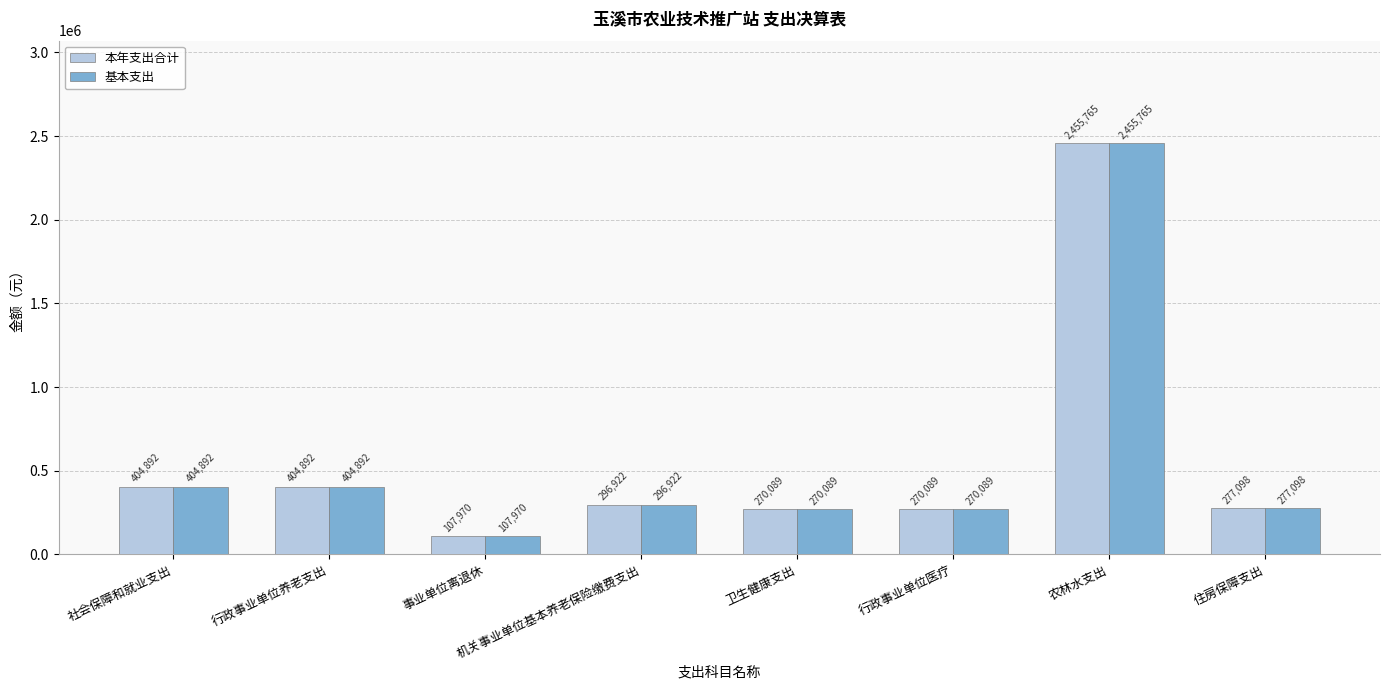

How many bars are there in each group?

2